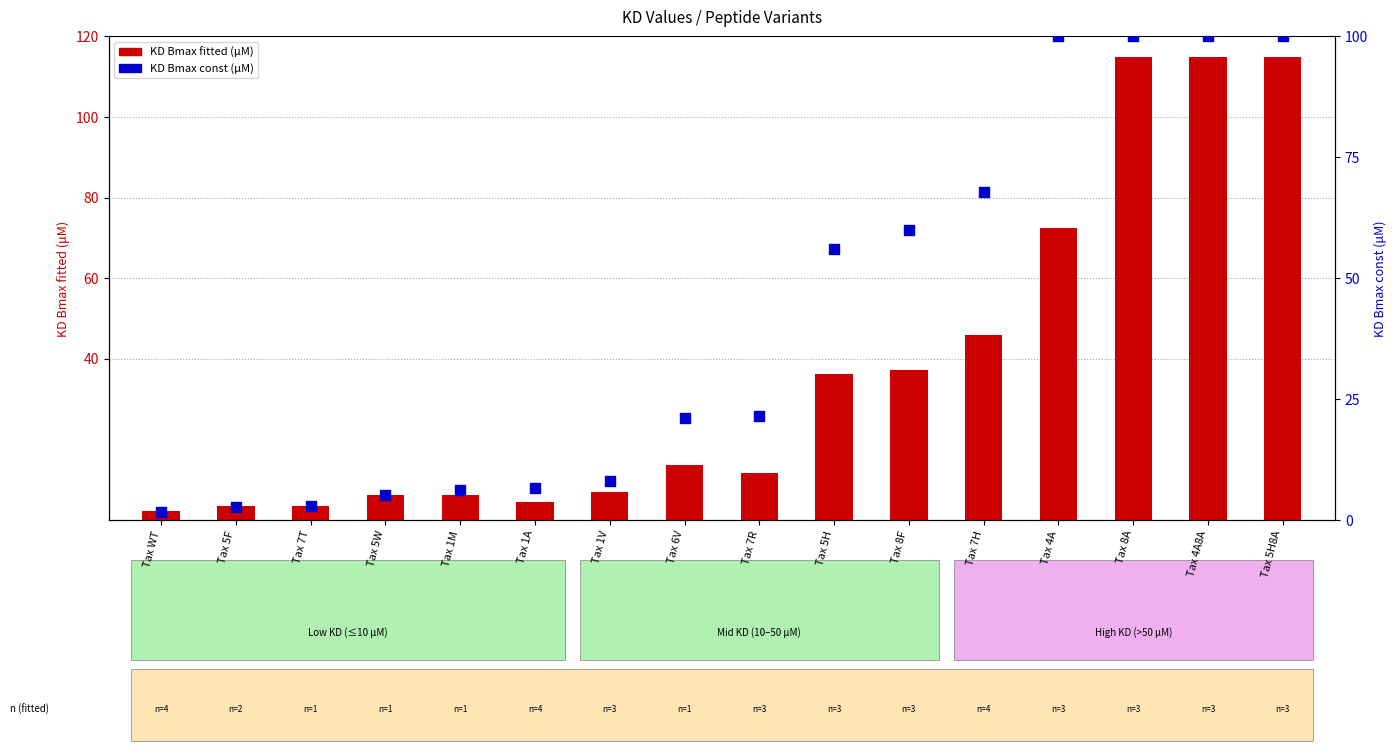

Which series reaches the maximum Y coordinate?

KD Bmax fitted (μM)